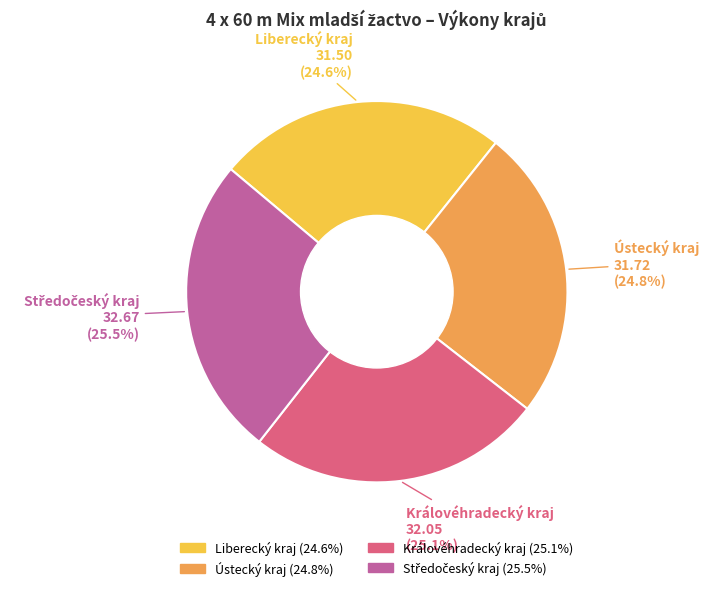

How many segments does this pie chart have?

4